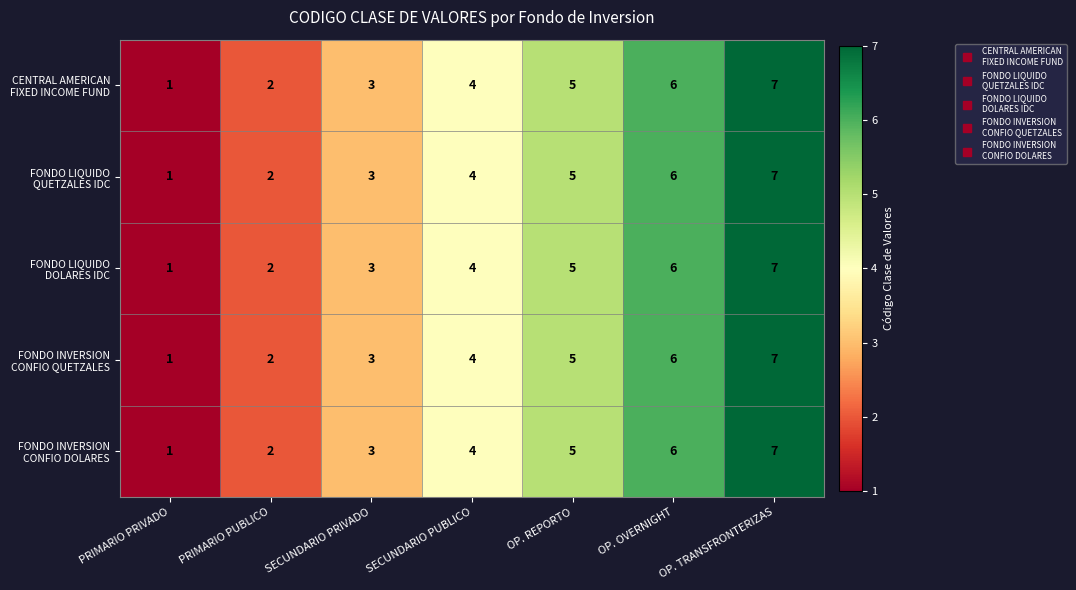

At which category is the sum across all series the highest?

OP. TRANSFRONTERIZAS